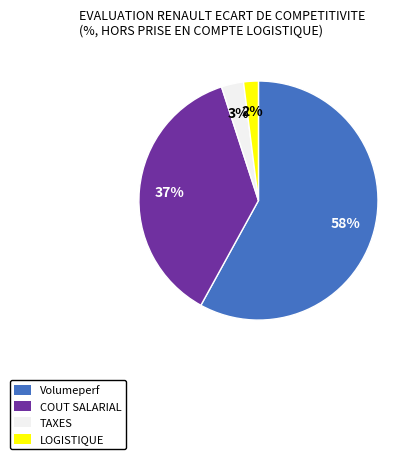

True or false: COUT SALARIAL accounts for 30% of the total.

False